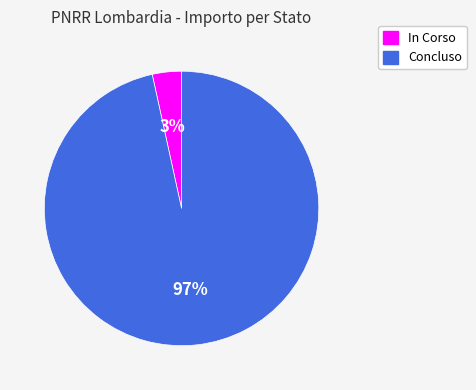

To the nearest percent, what is the average slice percentage?

50%